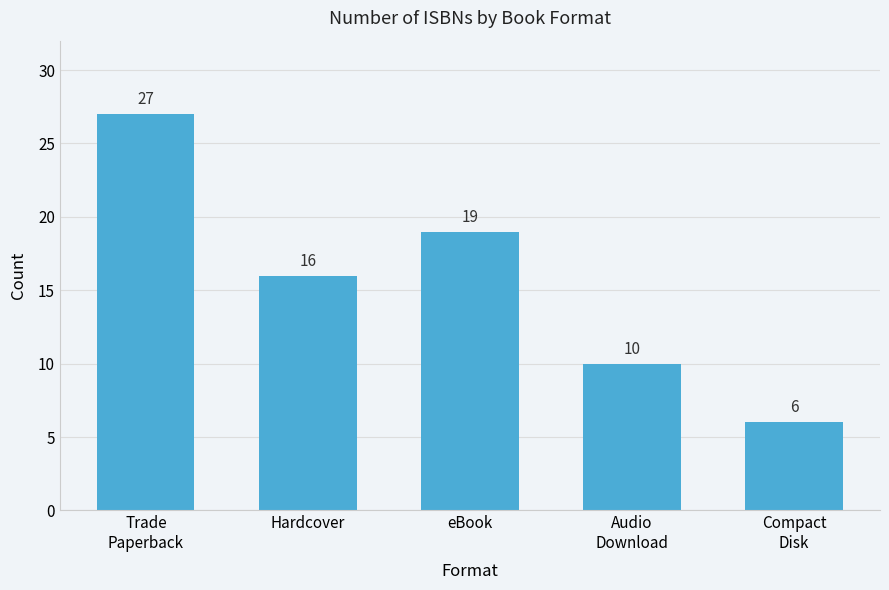

The chart shows a value of 6 at Compact
Disk. True or false?

True